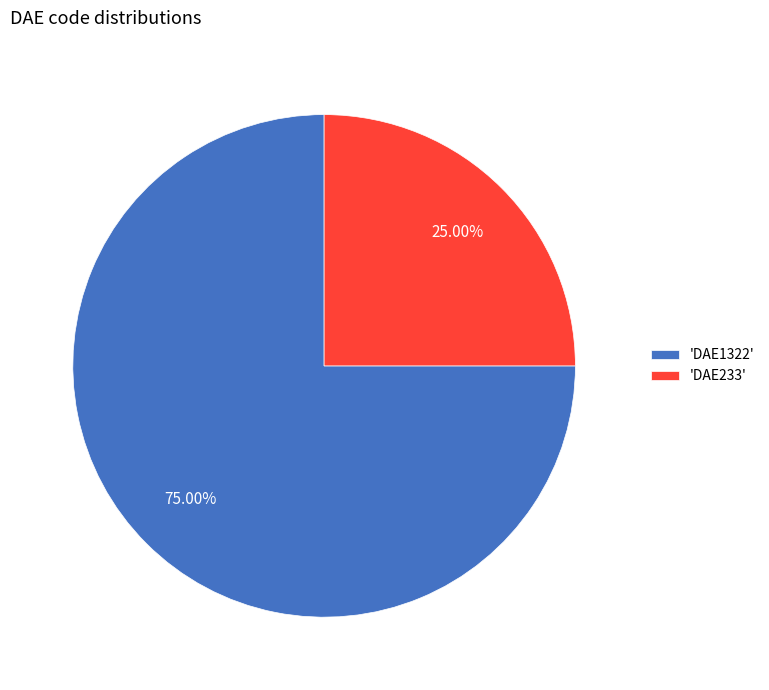

What is the majority slice?

'DAE1322'